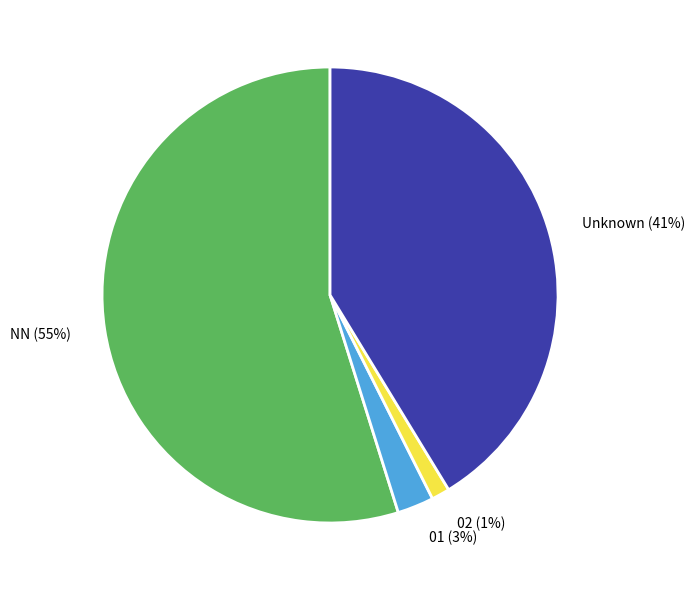

What percentage is the 02 slice, to the nearest percent?

1%